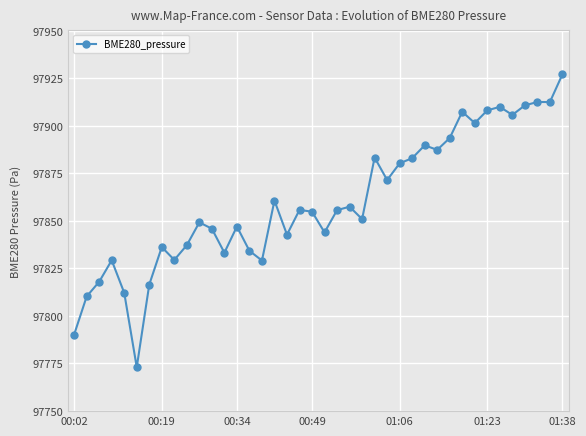

Does the chart display data point markers on the line(s)?

Yes